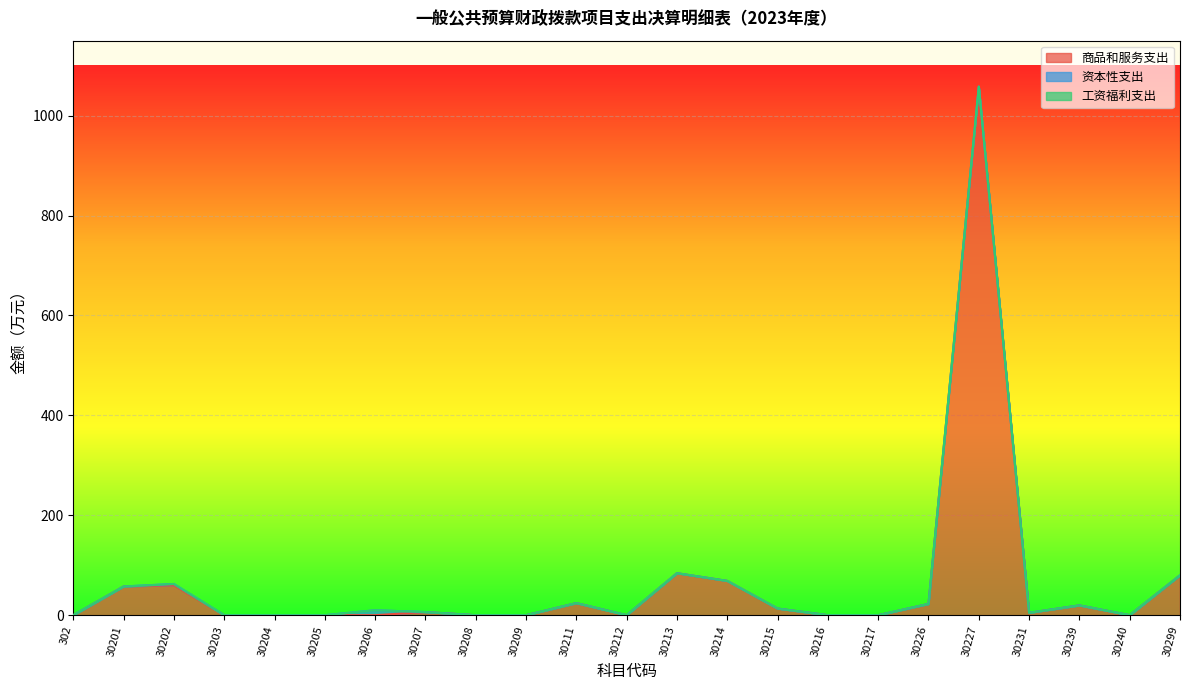

Reading left to right, extract all data points from this chart.

商品和服务支出: 302=0.0	30201=57.5	30202=60.1	30203=0.0	30204=0.0	30205=0.0	30206=0.0	30207=6.3	30208=0.0	30209=0.0	30211=24.2	30212=0.0	30213=84.0	30214=68.6	30215=13.3	30216=0.0	30217=0.0	30226=22.6	30227=1058.0	30231=4.8	30239=19.6	30240=0.0	30299=80.0
资本性支出: 302=0.0	30201=0.0	30202=2.4	30203=0.0	30204=0.0	30205=0.0	30206=9.9	30207=0.0	30208=0.0	30209=0.0	30211=0.0	30212=0.0	30213=0.0	30214=0.0	30215=0.0	30216=0.0	30217=0.0	30226=0.0	30227=0.0	30231=0.0	30239=0.0	30240=0.0	30299=0.0
工资福利支出: 302=0.0	30201=0.0	30202=0.0	30203=0.0	30204=0.0	30205=0.0	30206=0.0	30207=0.0	30208=0.0	30209=0.0	30211=0.0	30212=0.0	30213=0.0	30214=0.0	30215=0.0	30216=0.0	30217=0.0	30226=0.0	30227=0.0	30231=0.0	30239=0.0	30240=0.0	30299=0.0